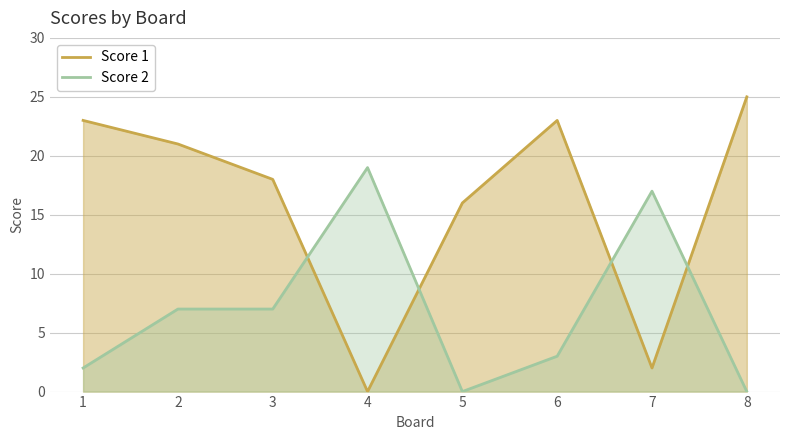

List the series in order of their overall mean, highest first.

Score 1, Score 2